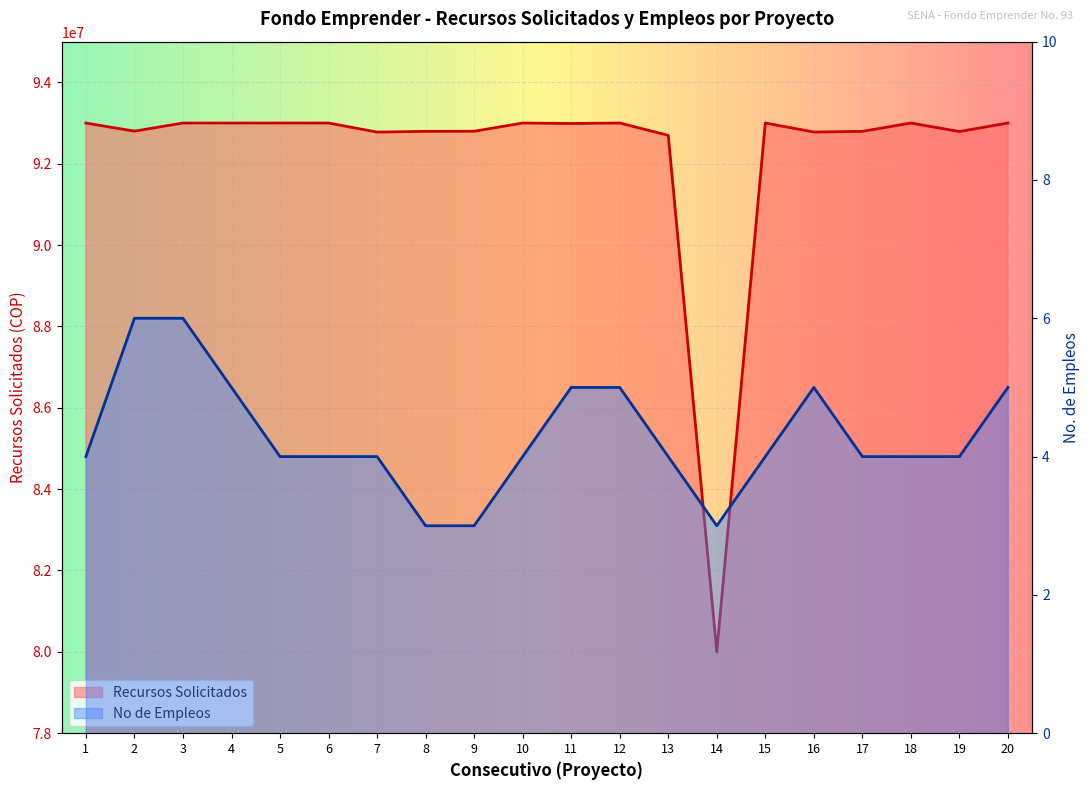

At which label does Recursos Solicitados reach its minimum?

14